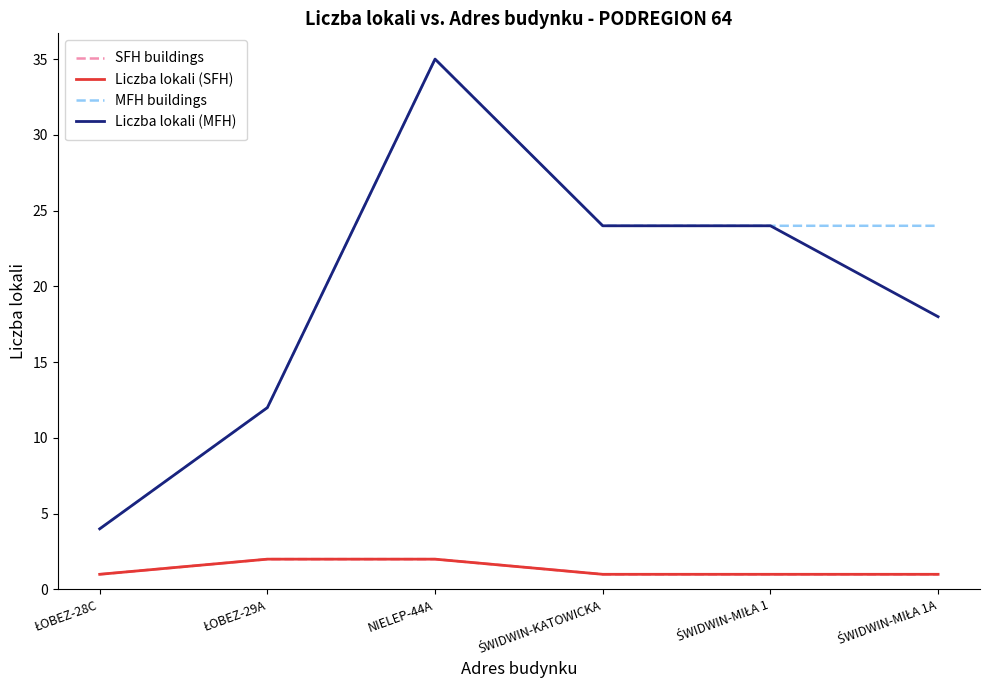

True or false: SFH buildings has a value of 3 at NIELEP-44A.

False